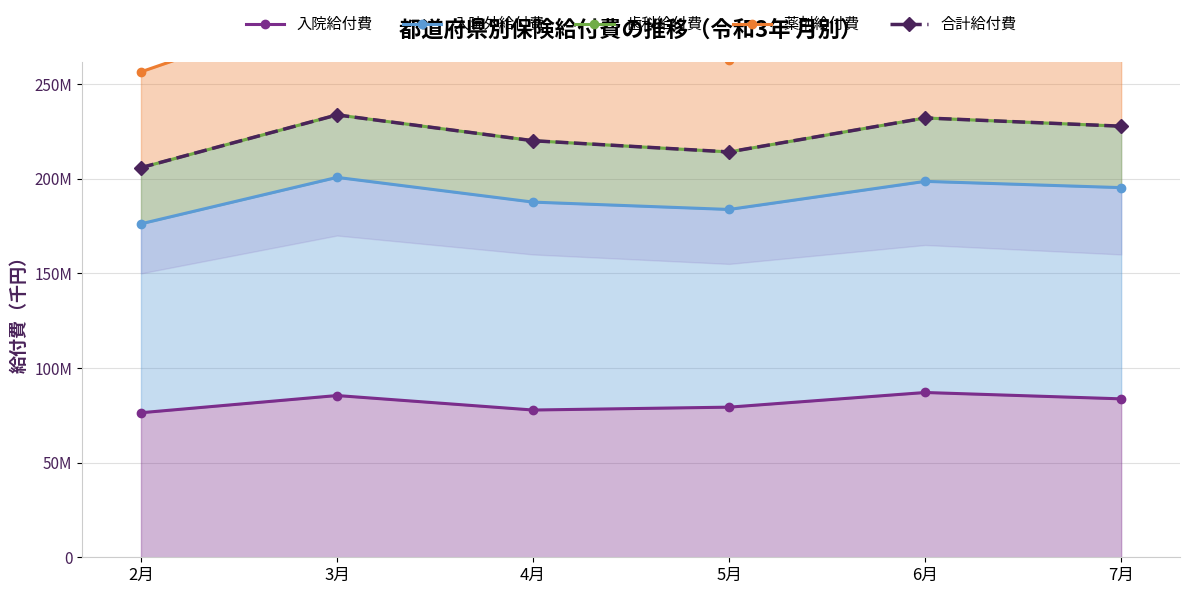

Which series has the largest total across all categories?

薬剤給付費